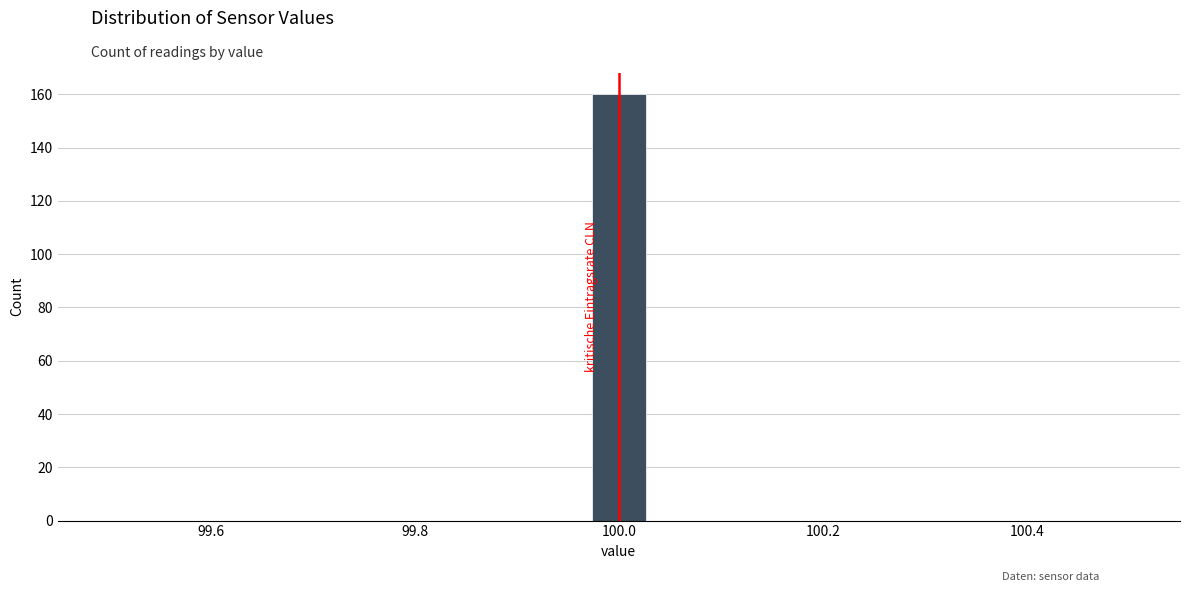

Around what value on the x-axis is the tallest bar? Give the approximate position of its centre, as read against the axis.

100.00